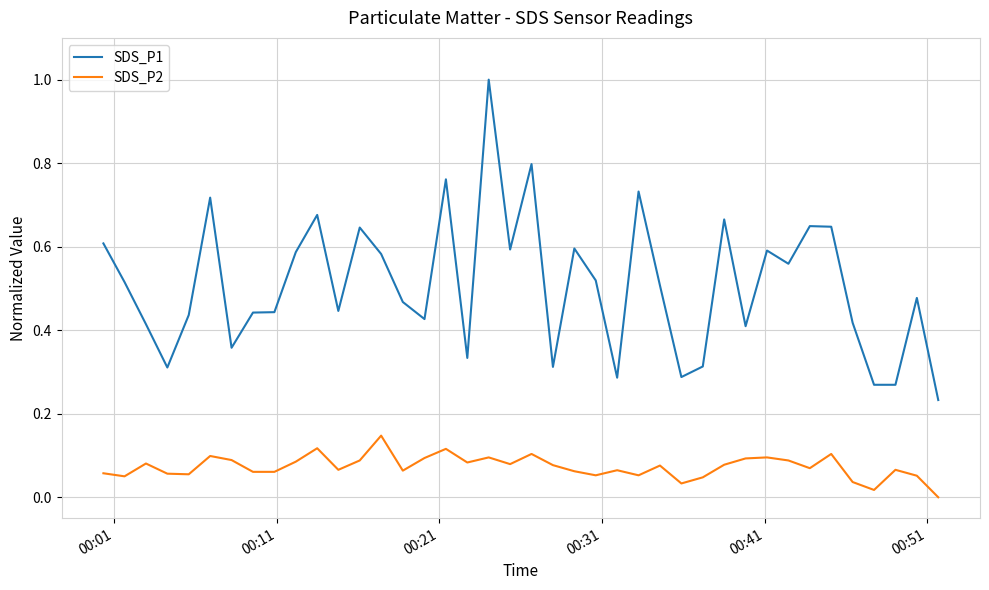

Which series has the largest total across all categories?

SDS_P1